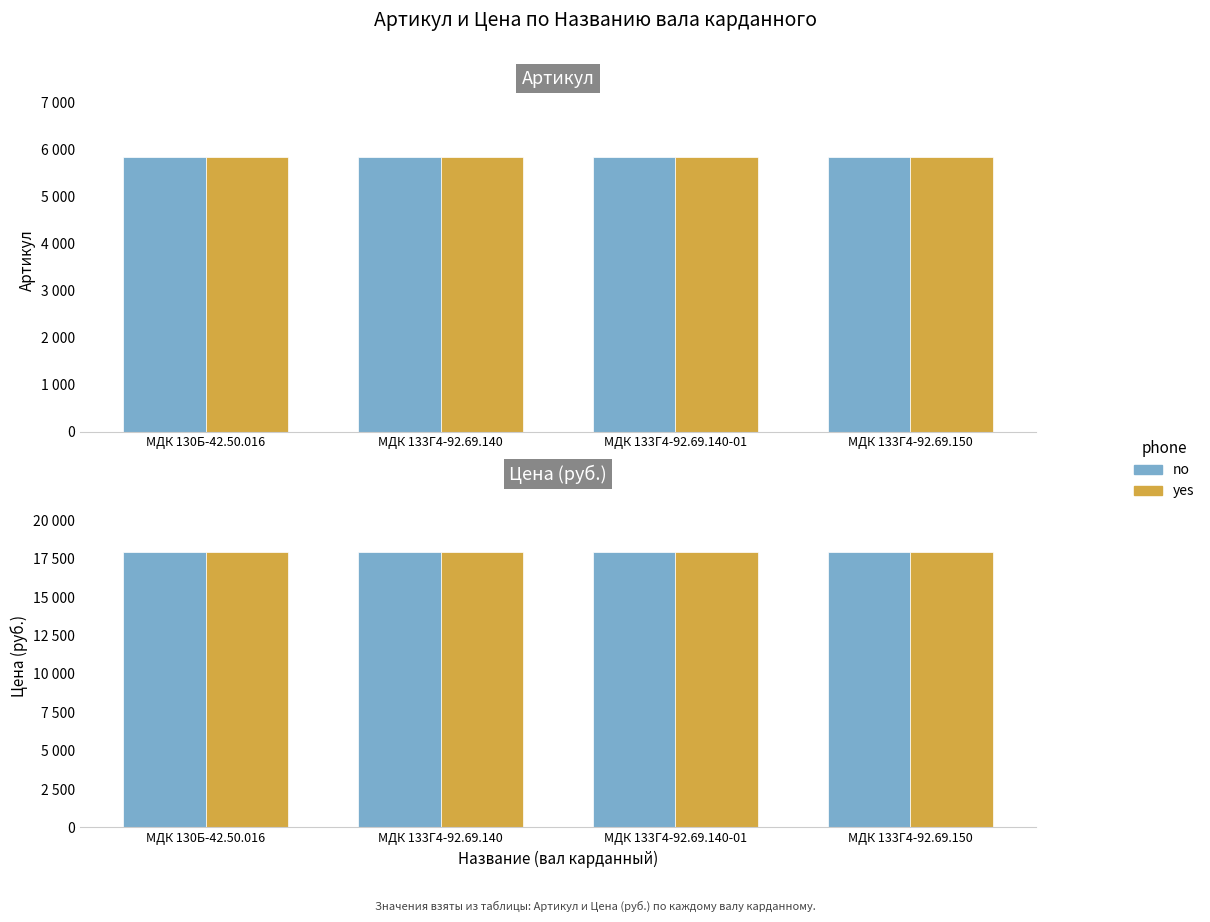

At which category does the chart reach its peak across all series?

МДК 130Б-42.50.016